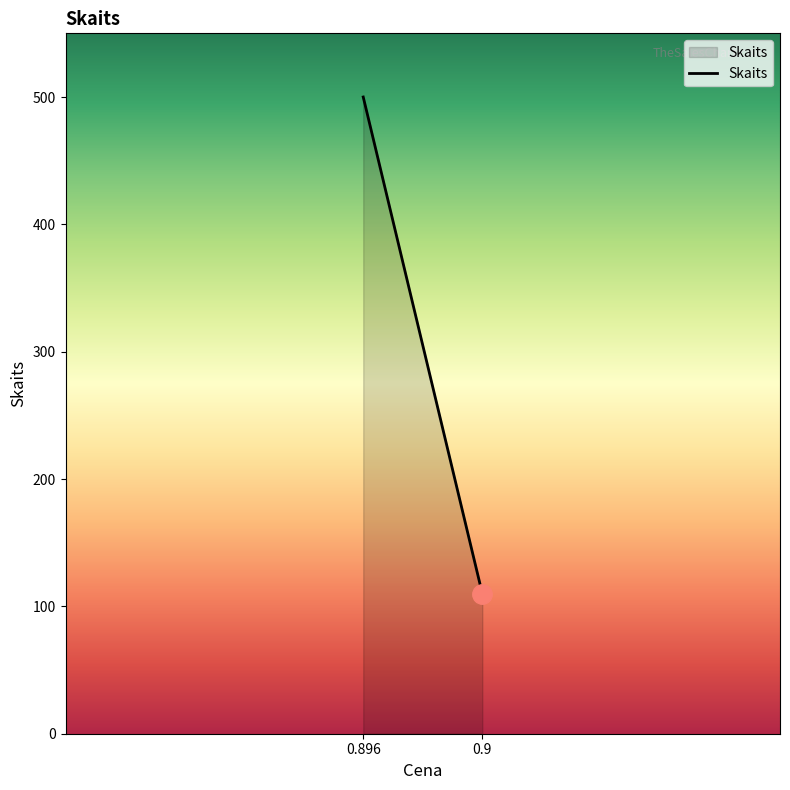

At which category does the data reach its first local valley?

0.9